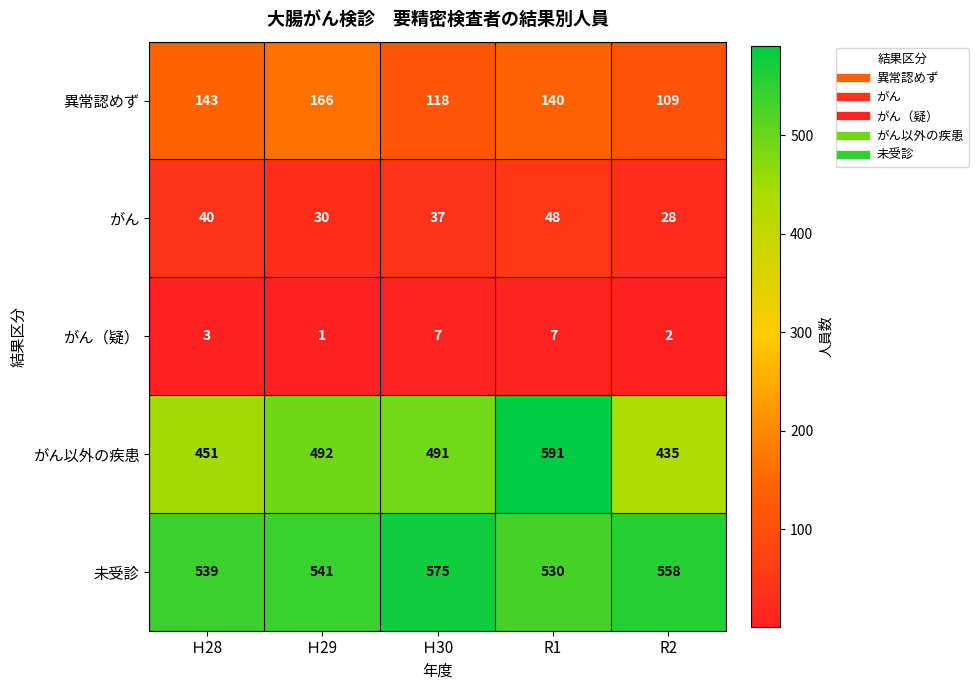

What is the difference between the second highest and minimum values in the がん series?

12